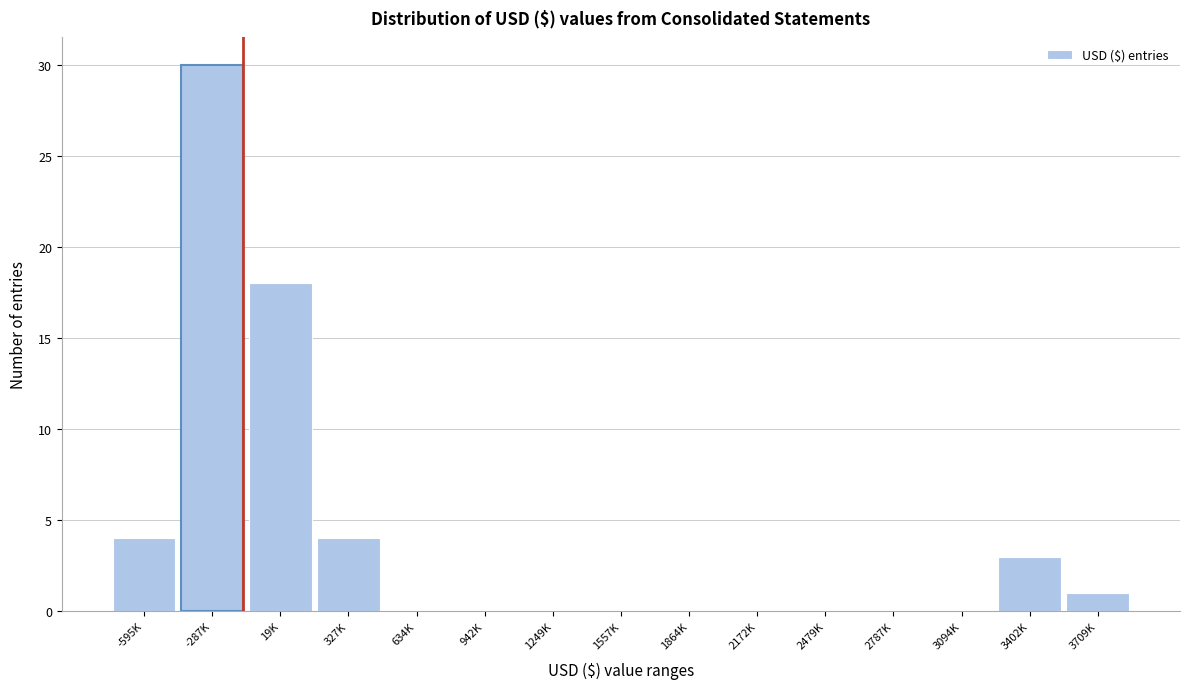

Reading left to right, what are all the values shown in this chart?

-595K=4	-287K=30	19K=18	327K=4	634K=0	942K=0	1249K=0	1557K=0	1864K=0	2172K=0	2479K=0	2787K=0	3094K=0	3402K=3	3709K=1